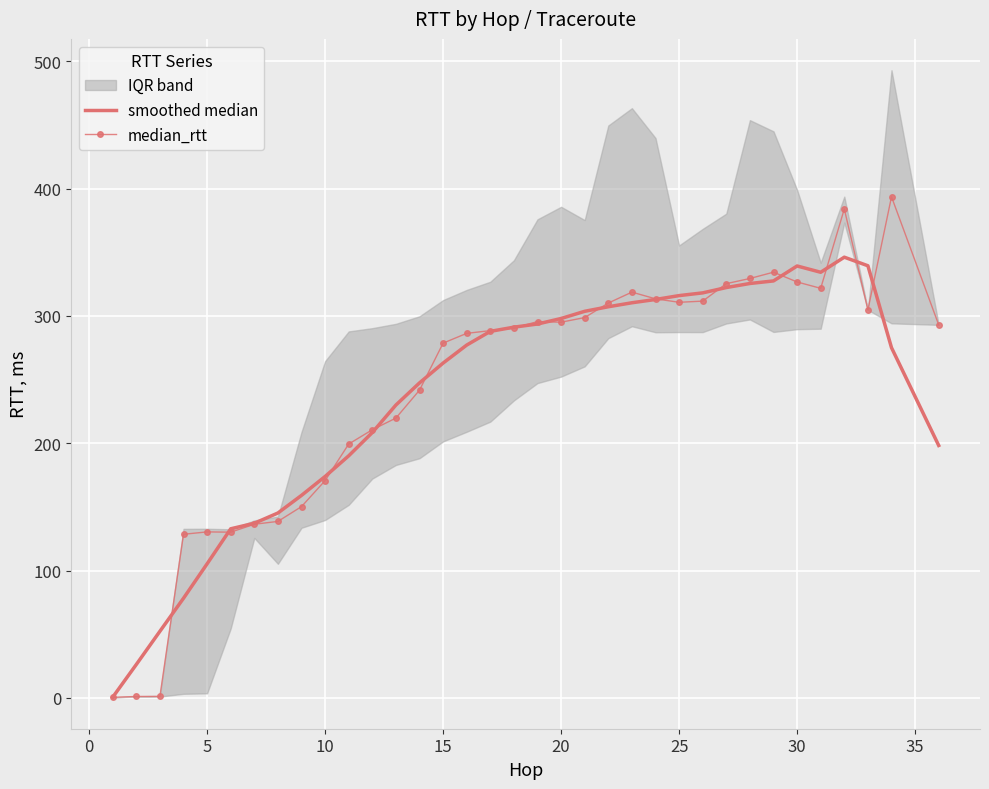

Rank the series by their average value, from lowest to highest.

smoothed median, median_rtt